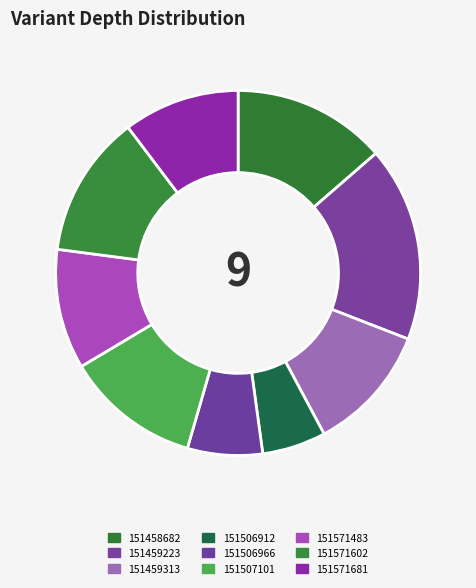

What percentage is the 151571483 slice, to the nearest percent?

11%